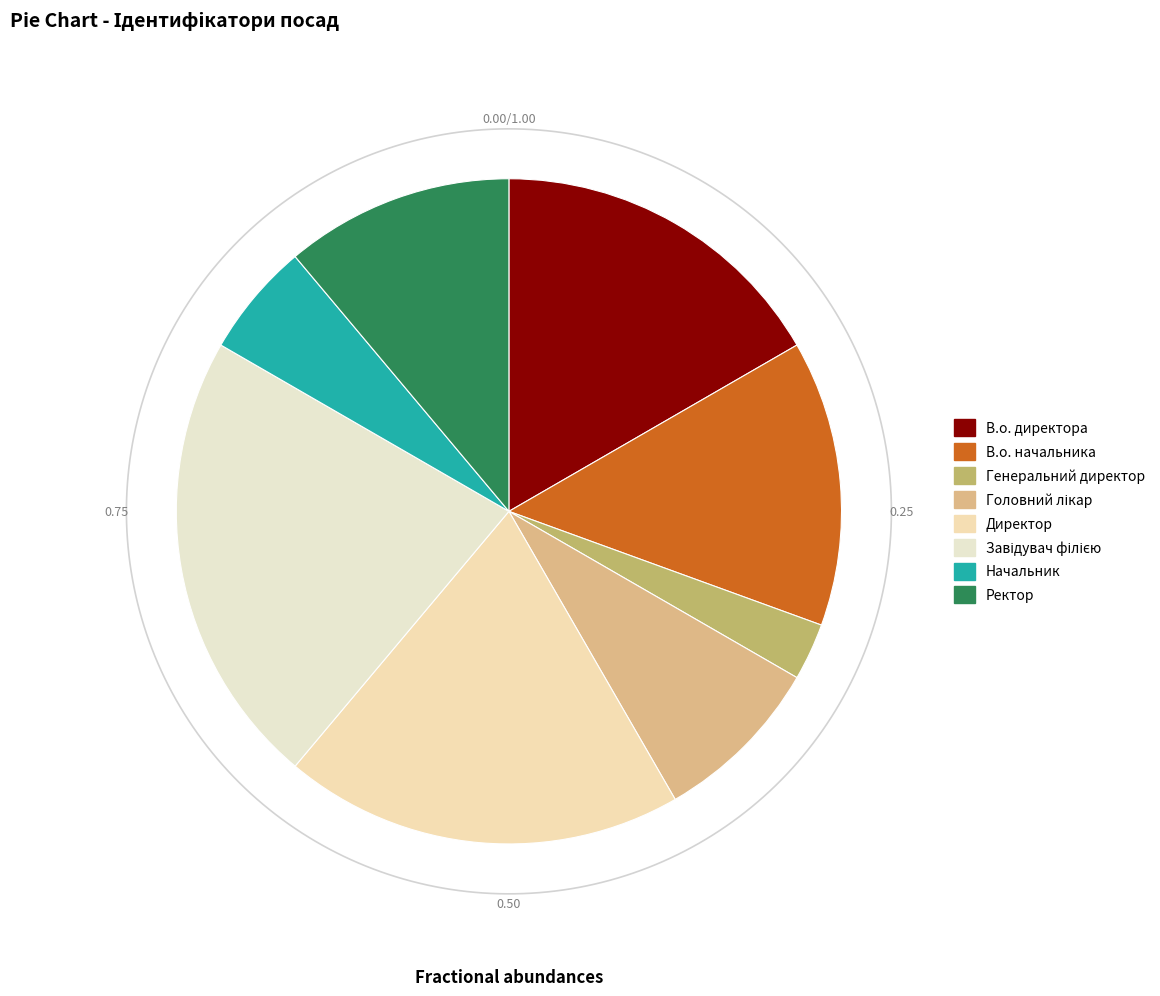

What portion of the pie excludes Головний лікар?

91.7%